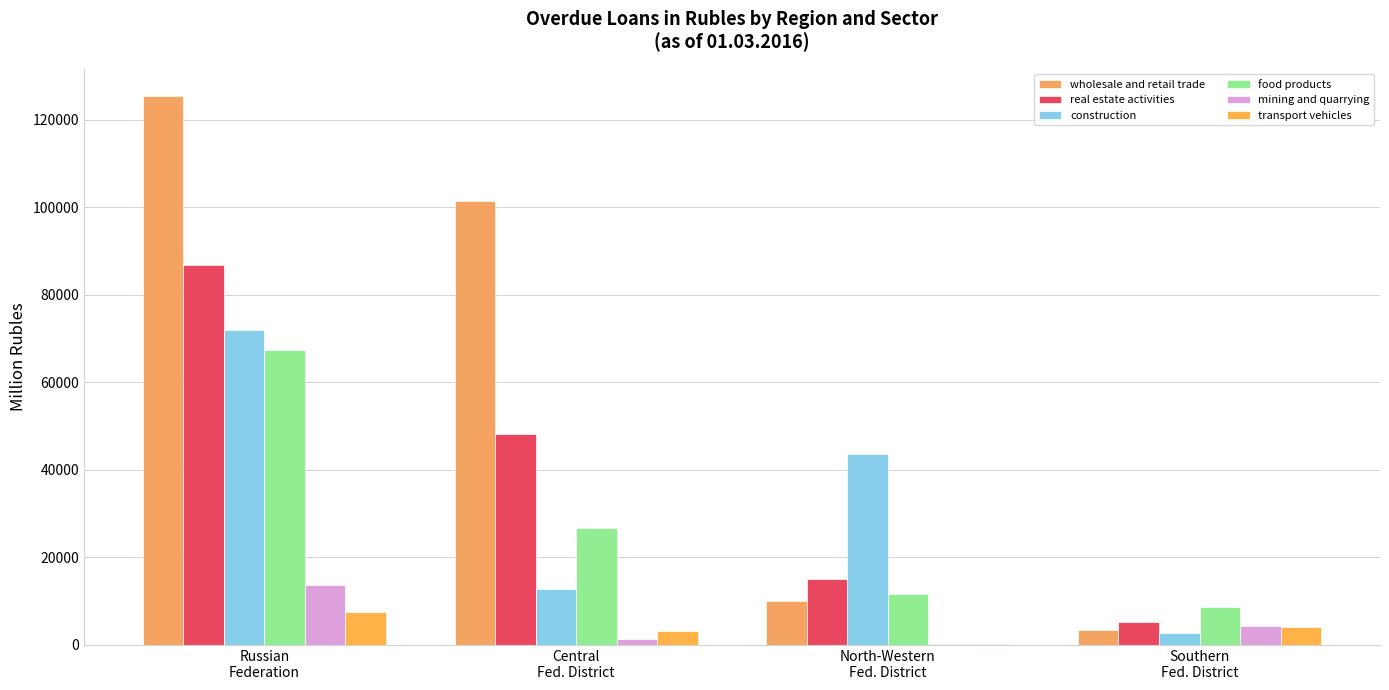

What is the maximum value shown in the chart?

125321